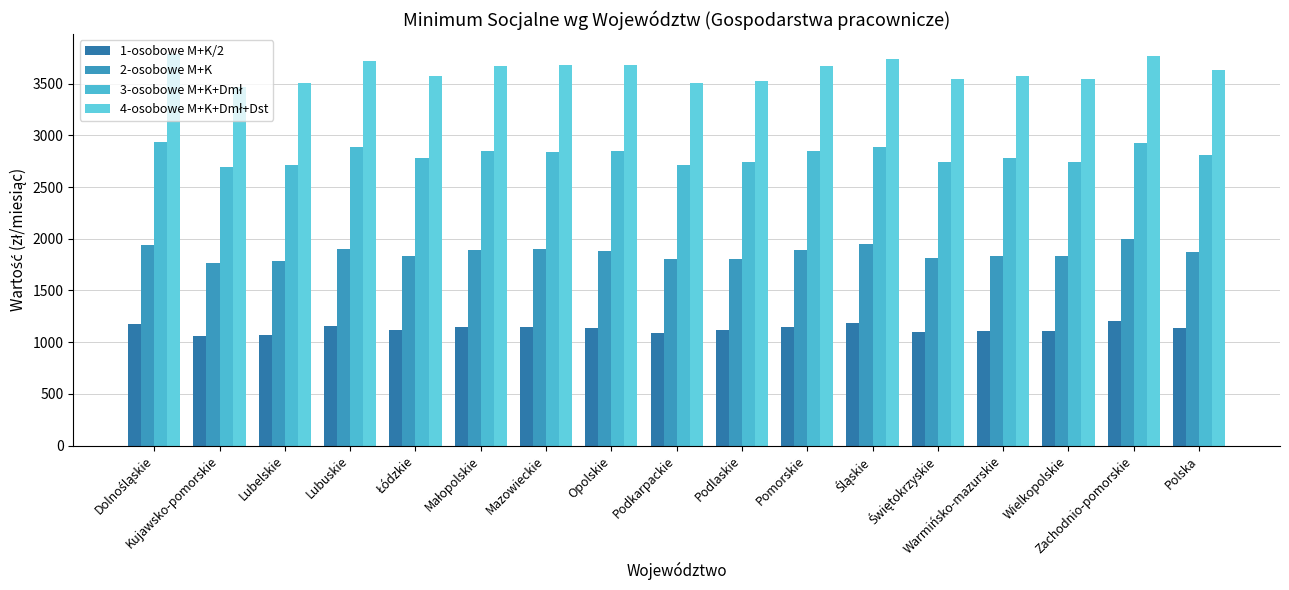

What is the approximate value of 3-osobowe M+K+Dmł at Lubuskie?

2887.2